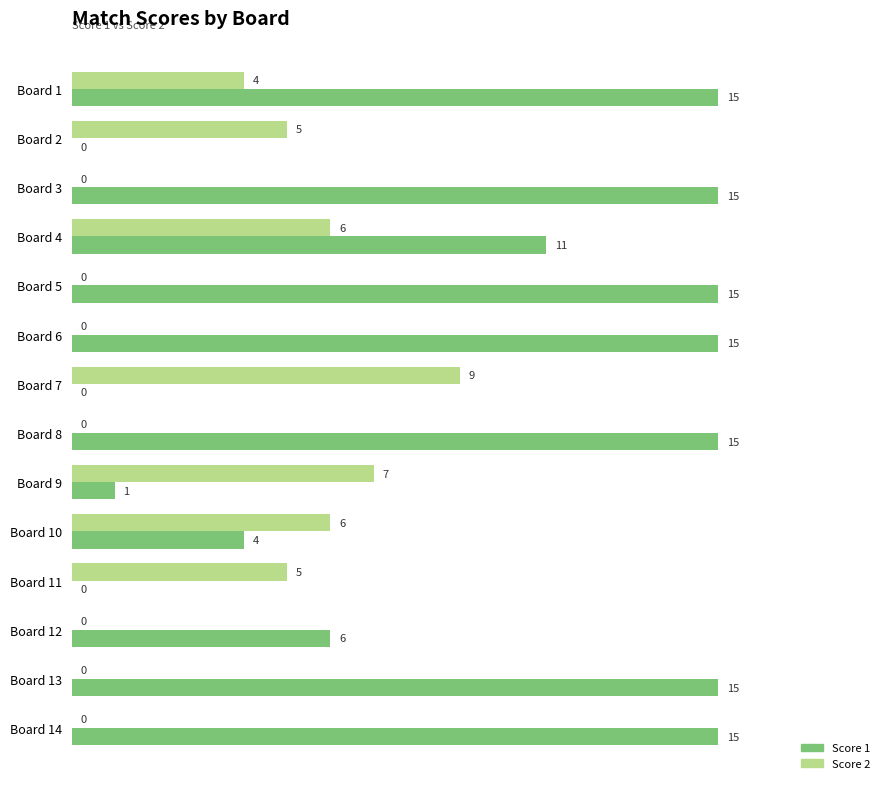

Is it true that Score 1 equals 0 at Board 7?

True